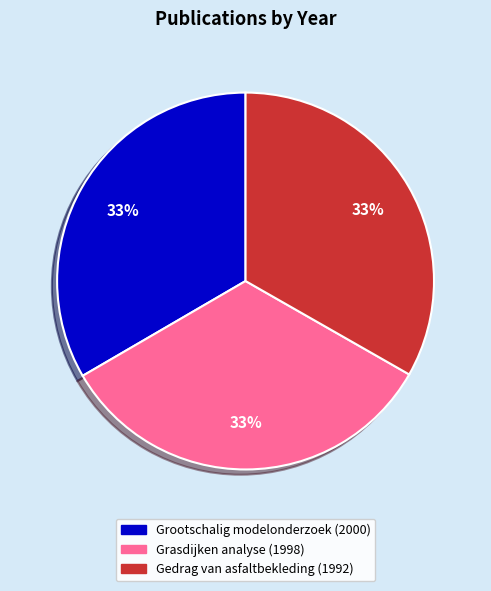

What is the ratio of the value at Gedrag van asfaltbekleding (1992) to the value at Grasdijken analyse (1998)?

1.0